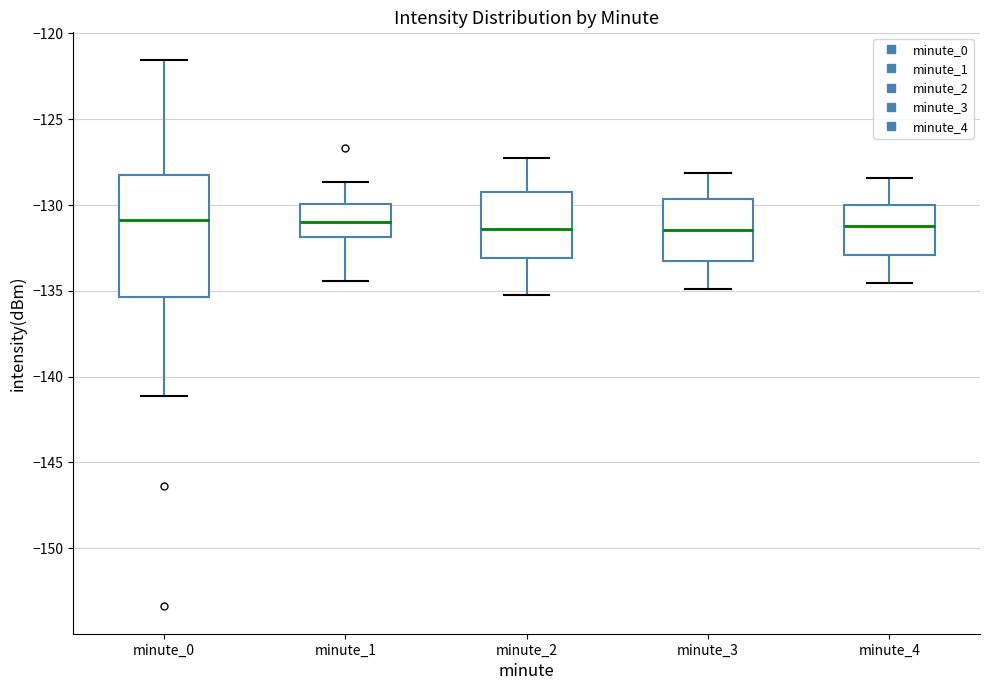

Reading left to right, read every box against the y-axis: the position of its median line, the range the box covers, and the ends of its whiskers. The values are not printed on the chart, so give them approximately, as read against the axis.

minute_0: median -131.0, box -135.5 to -128.5, whiskers -141.0 to -121.5
minute_1: median -131.0, box -132.0 to -130.0, whiskers -134.5 to -128.5
minute_2: median -131.5, box -133.0 to -129.5, whiskers -135.0 to -127.0
minute_3: median -131.5, box -133.0 to -129.5, whiskers -135.0 to -128.0
minute_4: median -131.0, box -133.0 to -130.0, whiskers -134.5 to -128.5